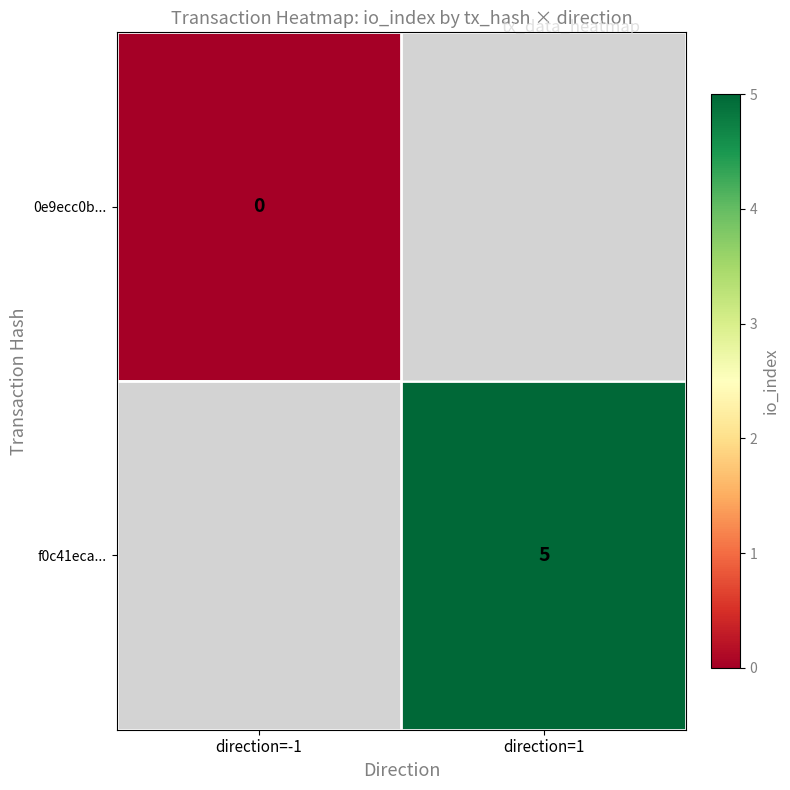

How many series are shown in this chart?

2